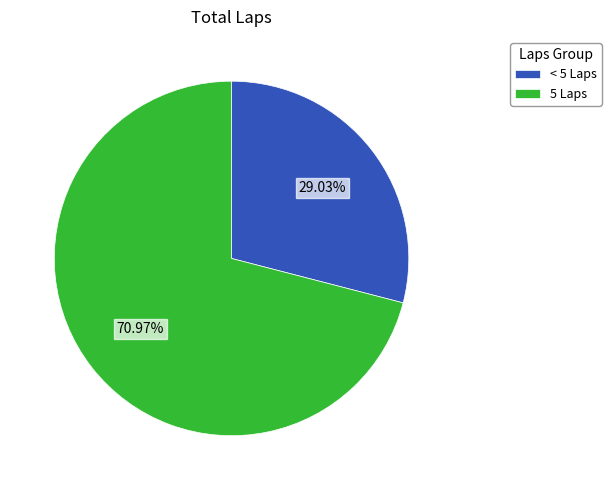

Is the sum of < 5 Laps and 5 Laps greater than half?

Yes